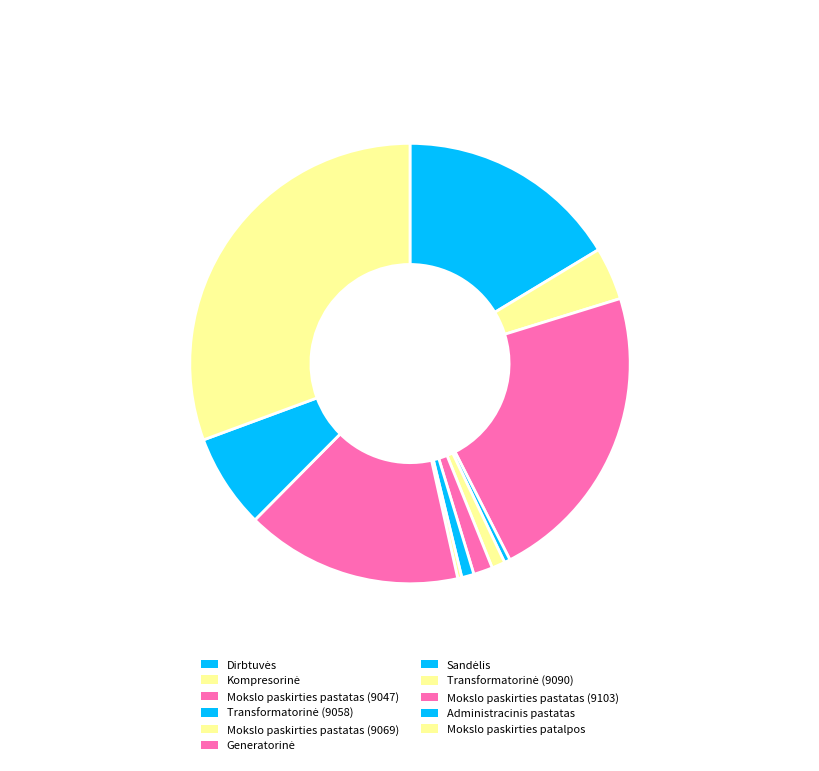

How many slices are in this pie chart?

11